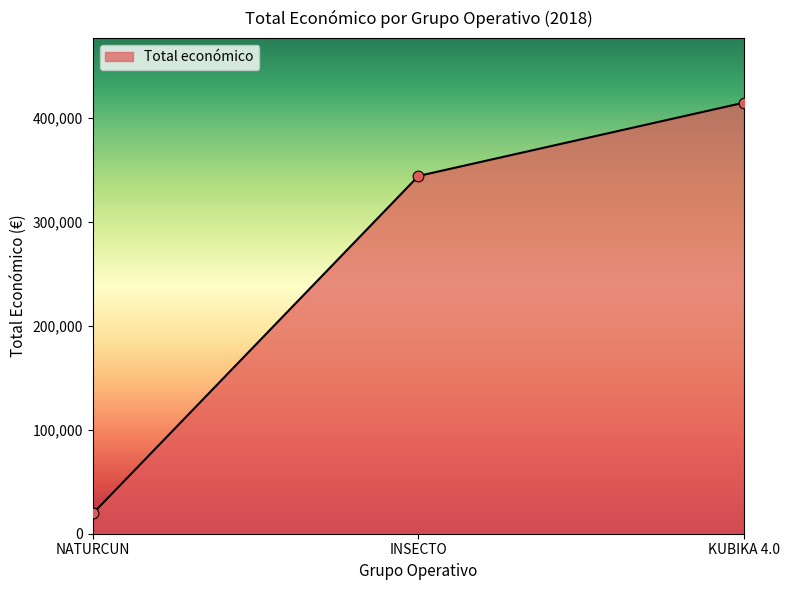

What is the change in value from INSECTO to KUBIKA 4.0?

+70545